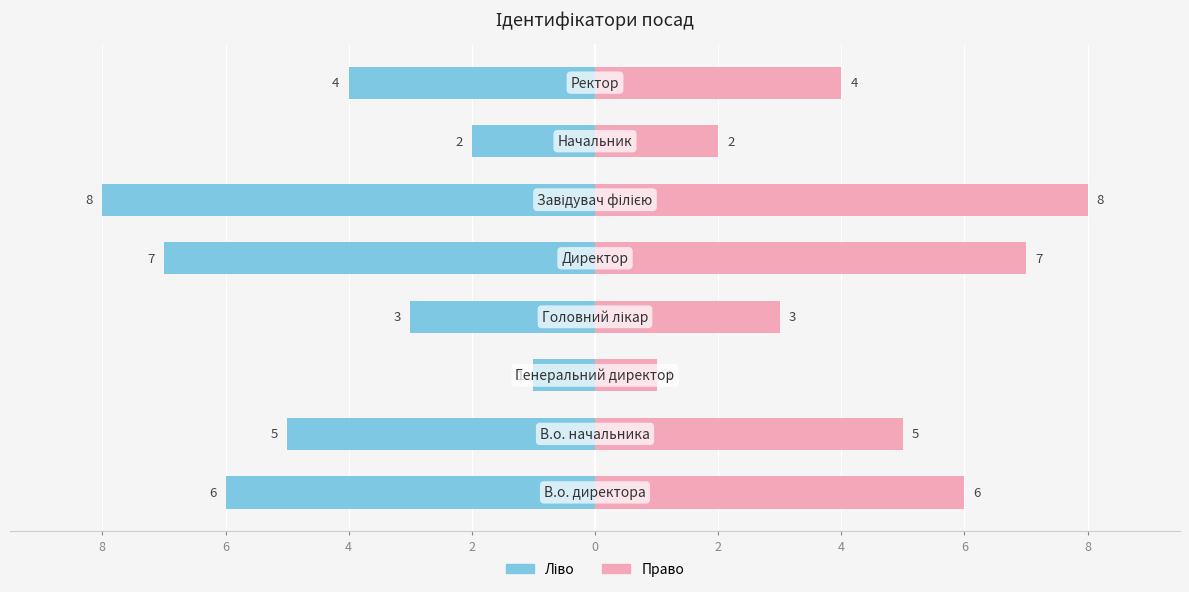

Reading left to right, extract all data points from this chart.

Ідентифікатор (ліво): 8=-6	6=-5	4=-1	2=-3	0=-7	2=-8	4=-2	6=-4
Ідентифікатор (право): 8=6	6=5	4=1	2=3	0=7	2=8	4=2	6=4